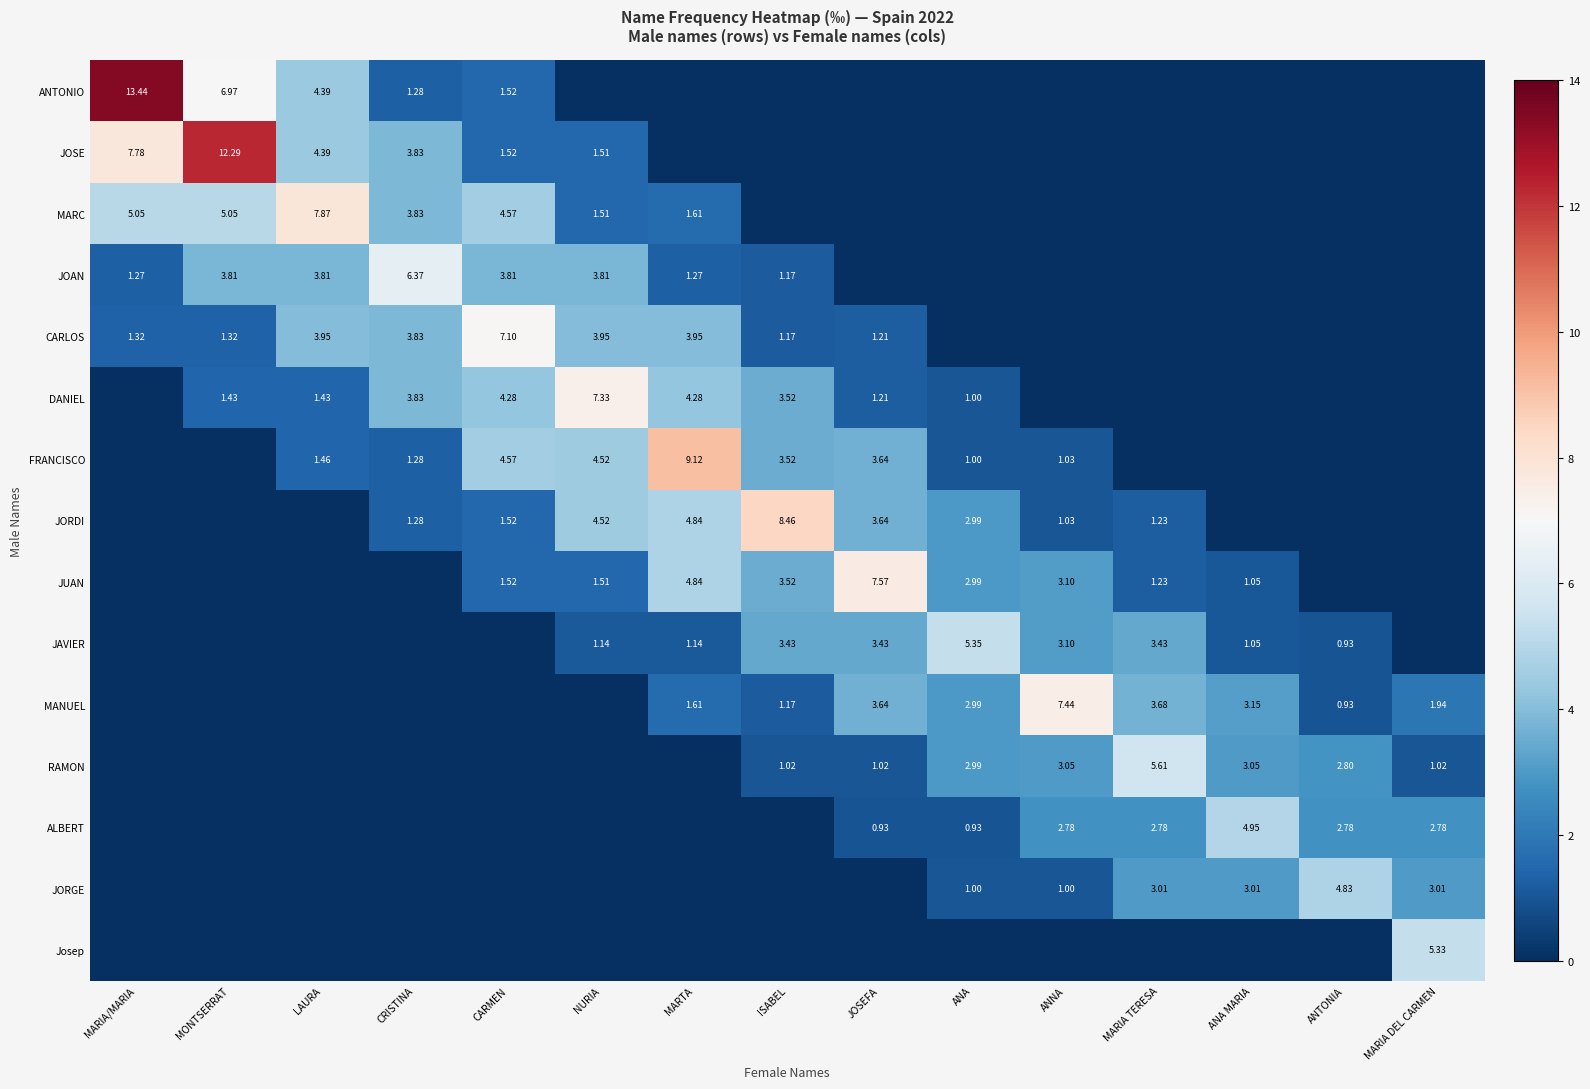

Is the value of JAVIER at NURIA greater than the value of JUAN at ANA MARIA?

Yes